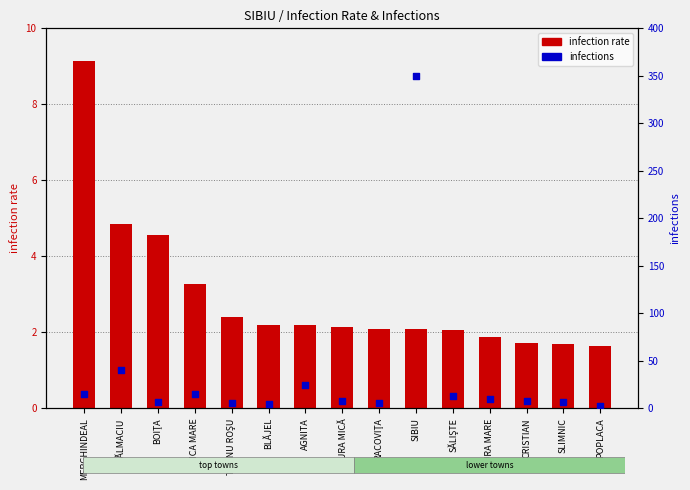

Is the value of infections at BOIŢA greater than the value of infection rate at RACOVIŢA?

Yes